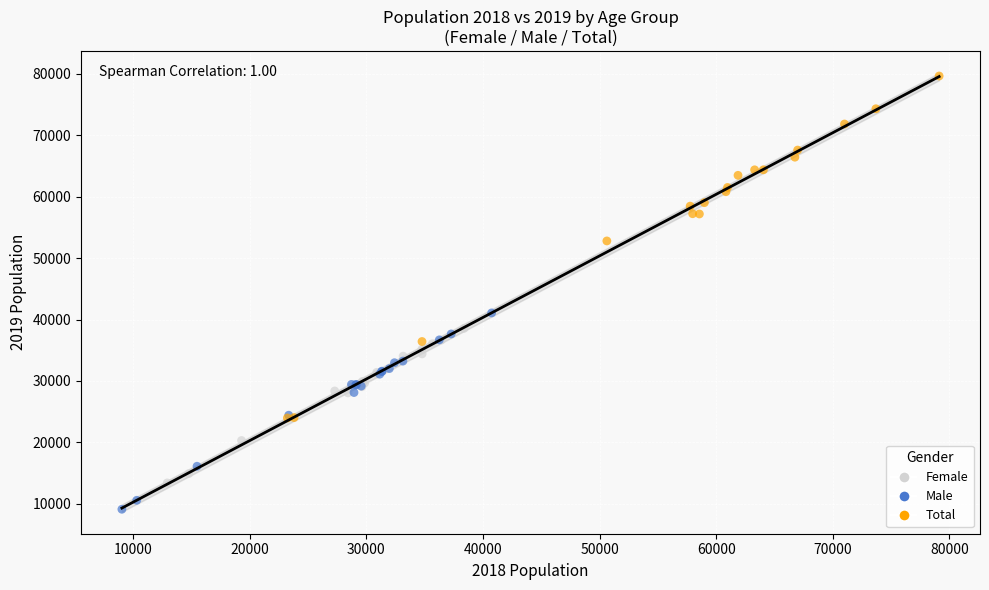

Which series has the widest spread of Y values?

Total